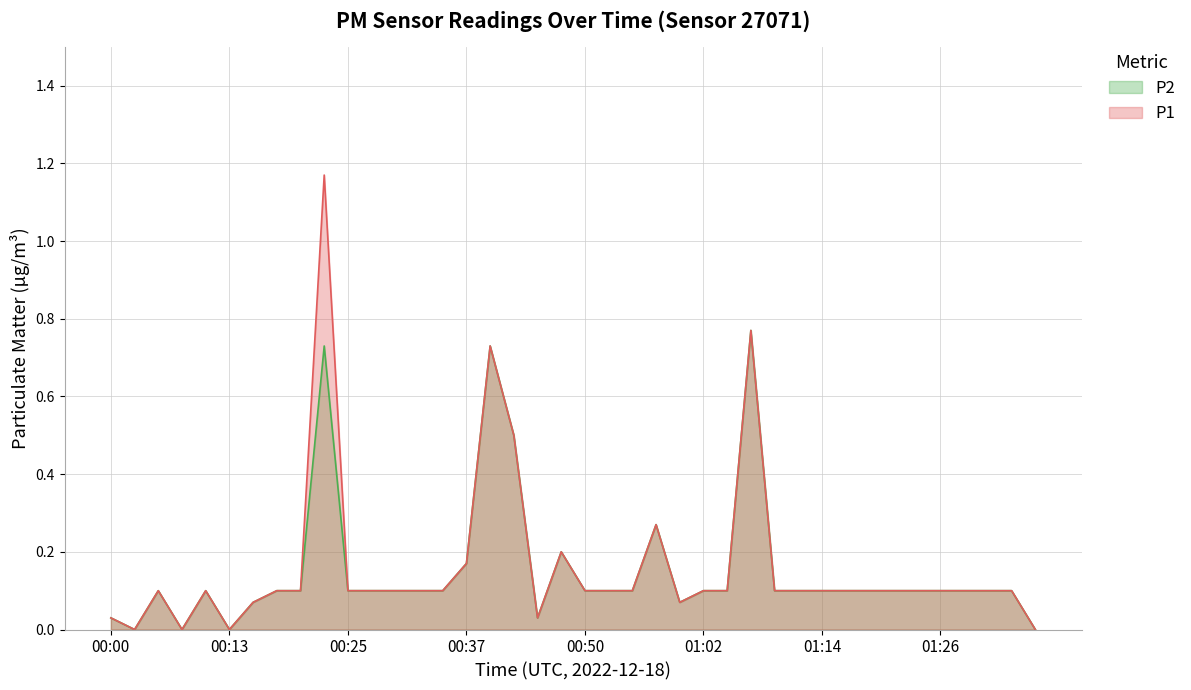

How many lines are shown in the chart?

2